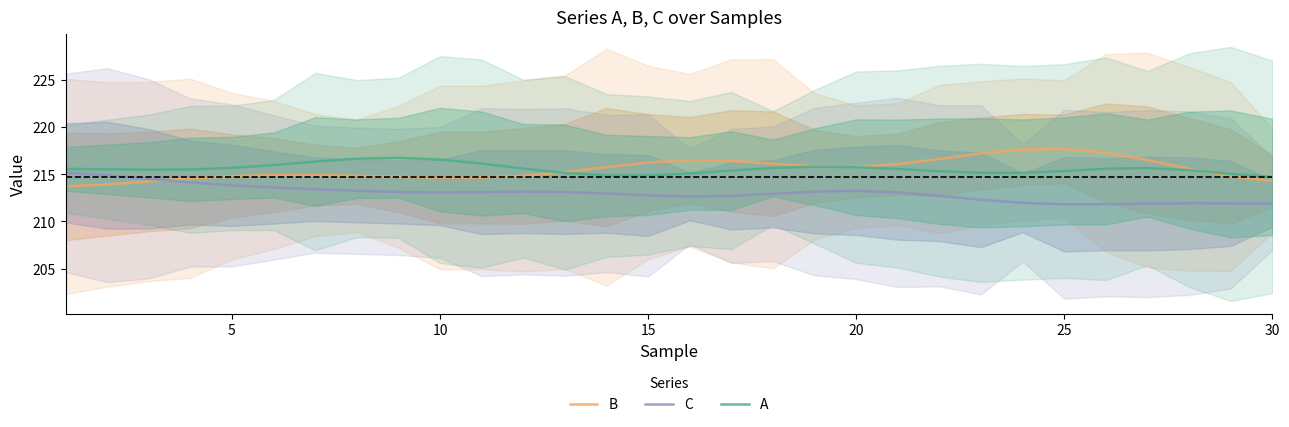

What is the minimum value shown in the chart?

211.8